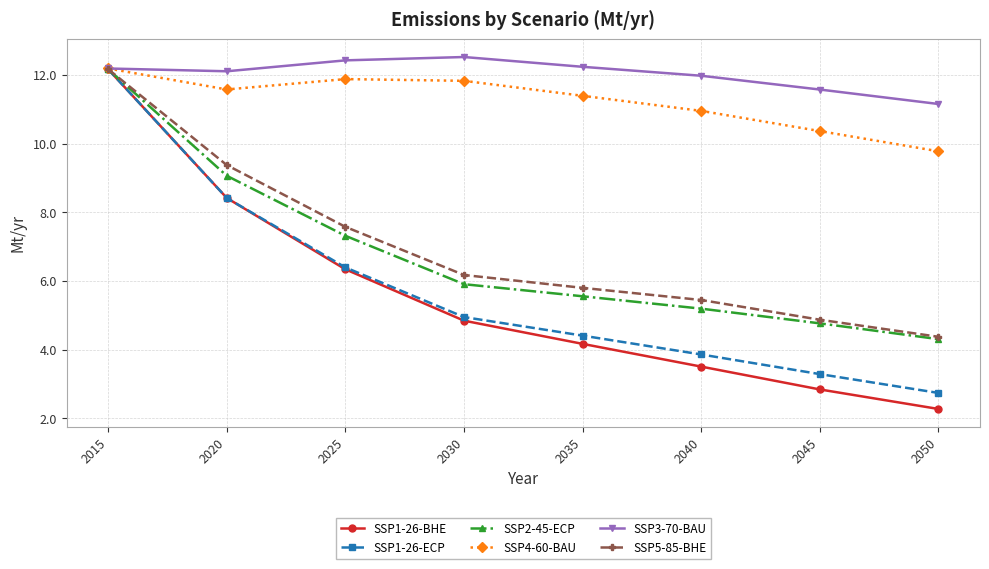

Which category has the lowest value across all series?

2050